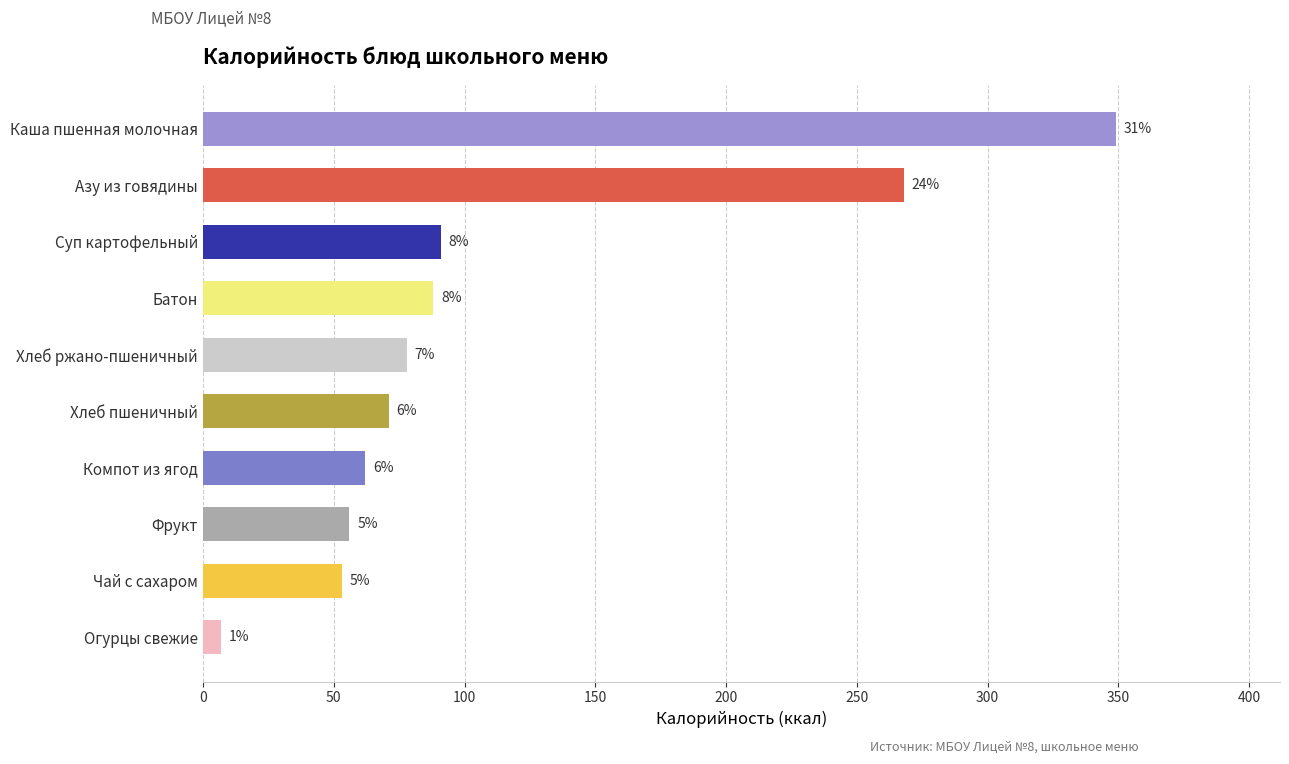

Does the chart contain stacked bars?

No